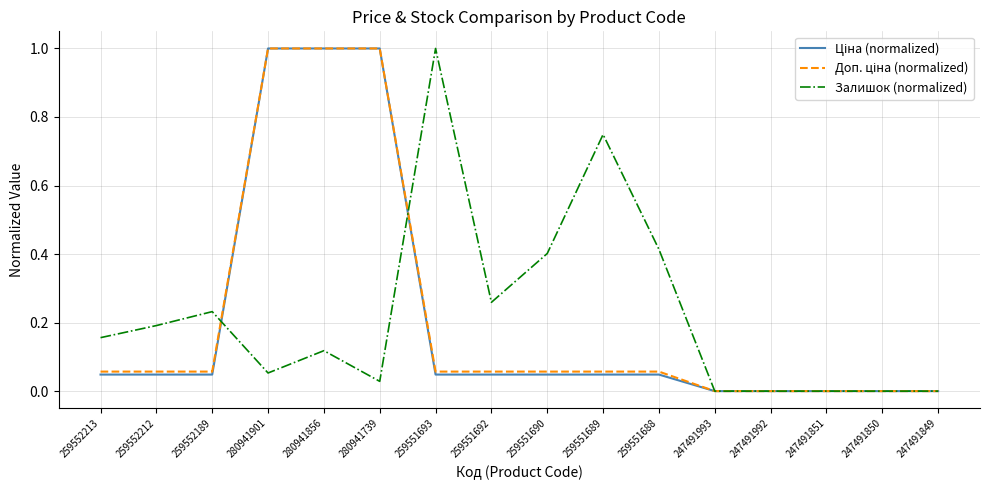

Is it true that Залишок (normalized) equals 0.4 at 247491851?

False